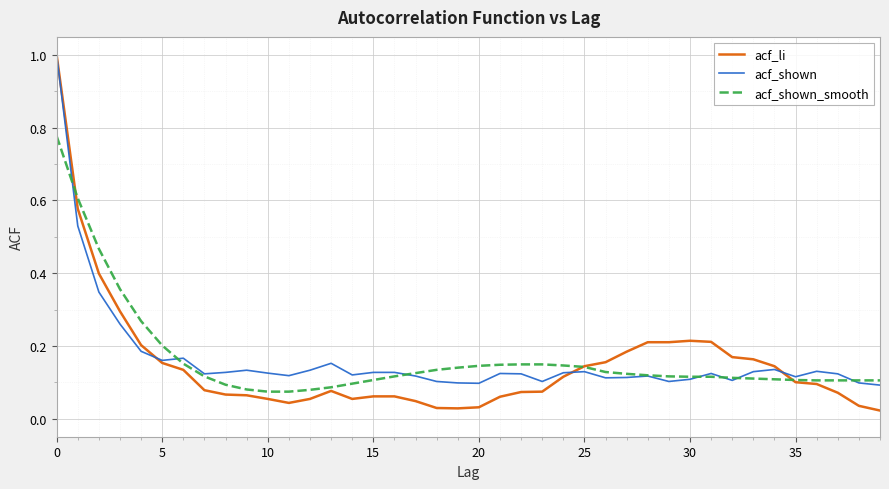

Which series has the largest range (max minus min)?

acf_li